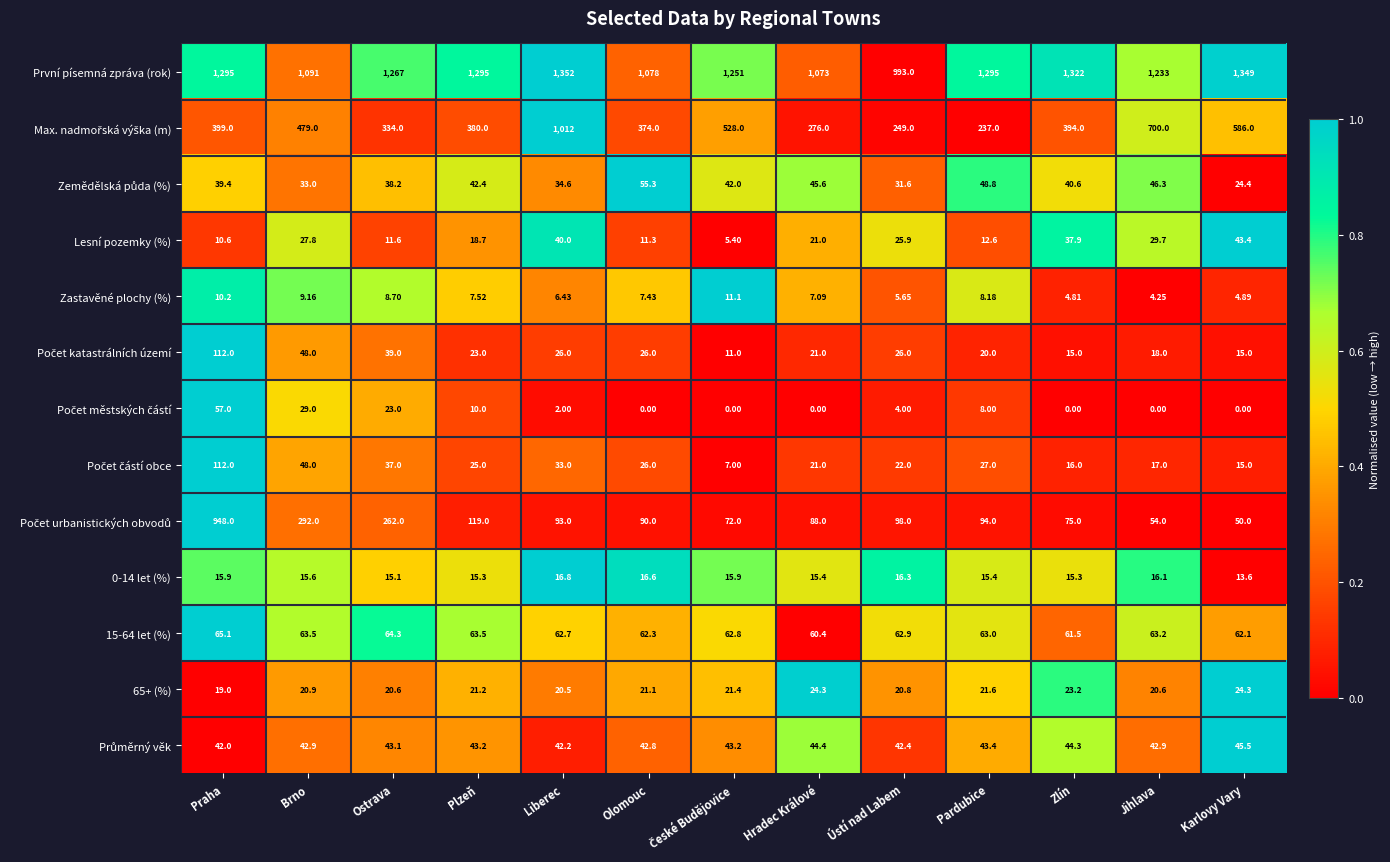

Between Olomouc and Pardubice, which series saw the biggest shift?

První písemná zpráva (rok)